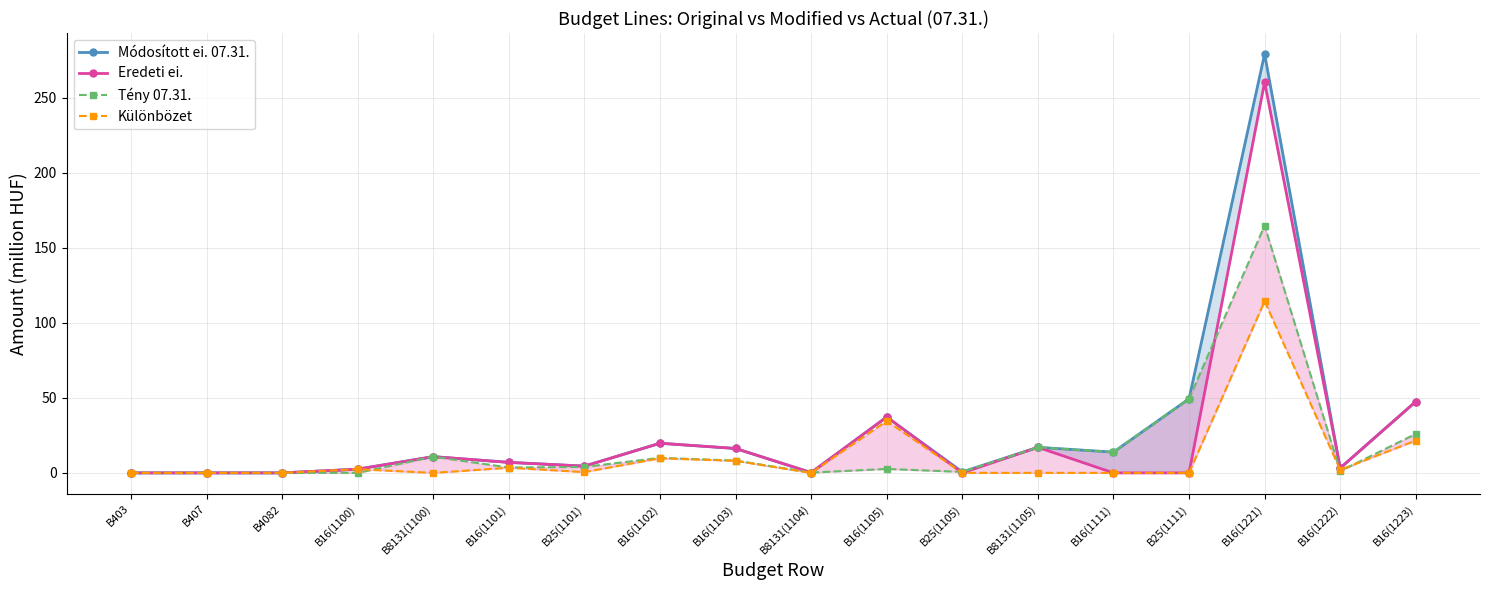

Reading left to right, transcribe all the data shown in this chart.

Módosított ei. 07.31.: 0.0	0.0	0.0	2.5	10.8	7.0	4.5	19.7	16.3	0.2	37.2	0.7	17.0	13.8	49.4	279.0	3.2	47.5
Eredeti ei.: 0.0	0.0	0.0	2.5	10.8	7.0	4.5	19.7	16.3	0.2	37.2	0.0	17.0	0.0	0.0	260.3	3.2	47.5
Tény 07.31.: 0.0	0.0	0.0	0.0	10.8	3.6	4.0	10.0	8.2	0.2	2.6	0.7	17.0	13.8	49.4	164.7	1.2	26.0
Különbözet: 0.0	0.0	0.0	2.5	0.0	3.4	0.5	9.7	8.1	0.0	34.6	0.0	0.0	0.0	0.0	114.4	2.0	21.5